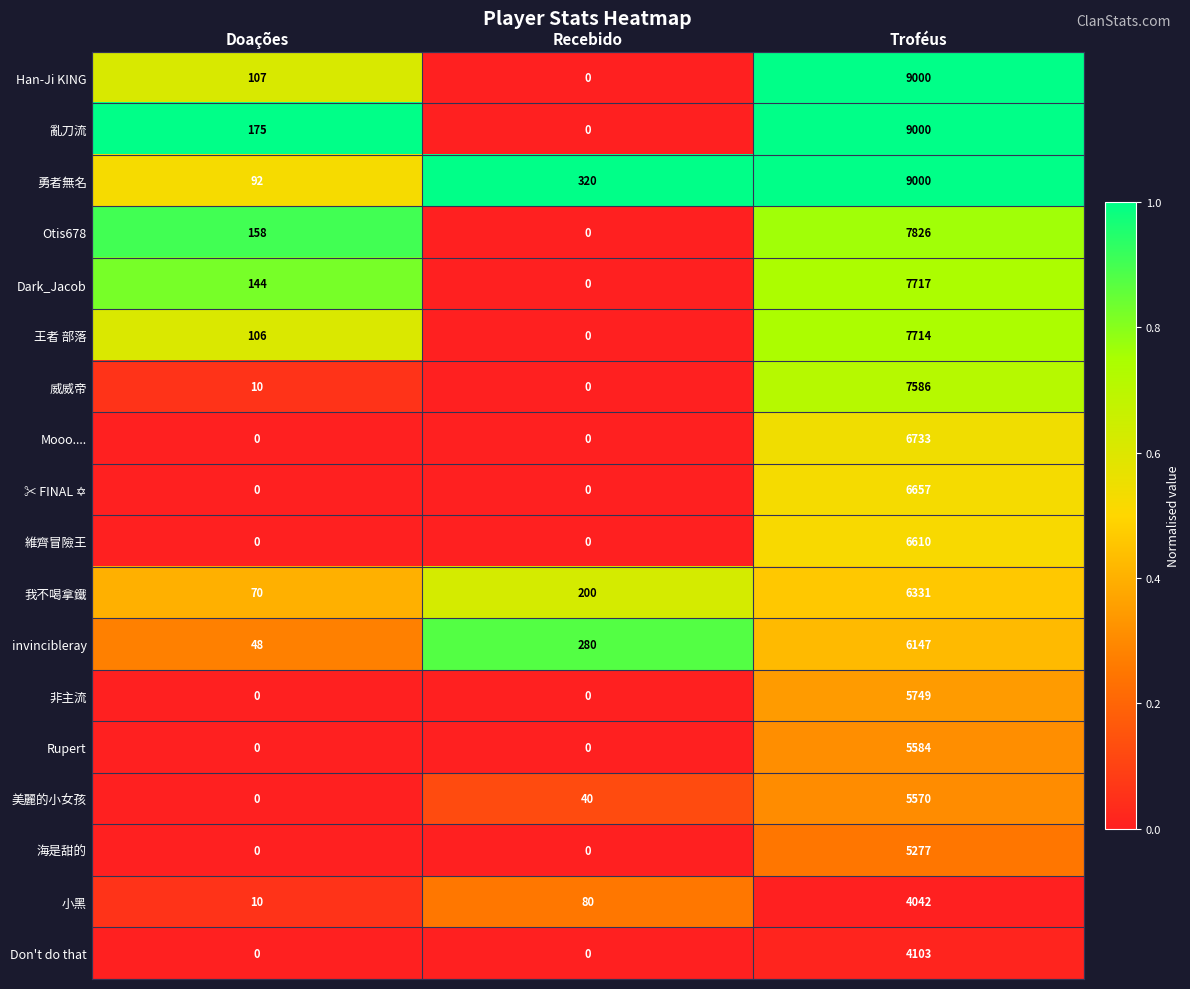

The 勇者無名 series shows 130 at Doações. True or false?

False